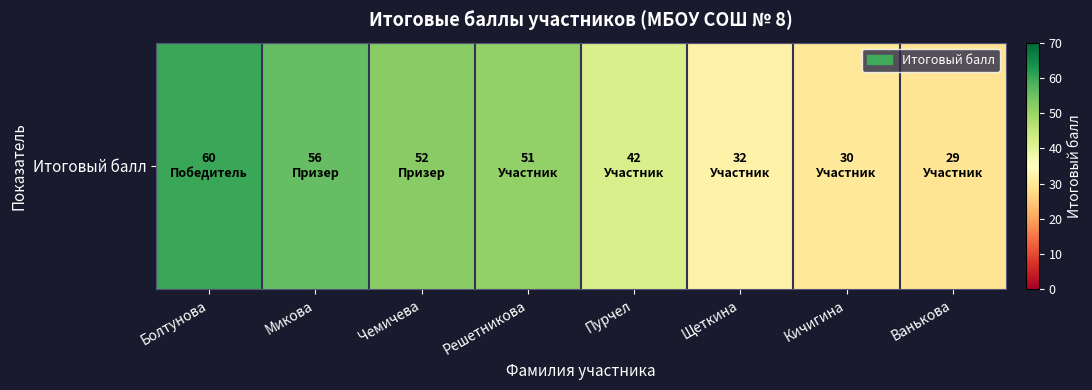

Rank the categories by value from lowest to highest.

Ванькова, Кичигина, Щеткина, Пурчел, Решетникова, Чемичева, Микова, Болтунова